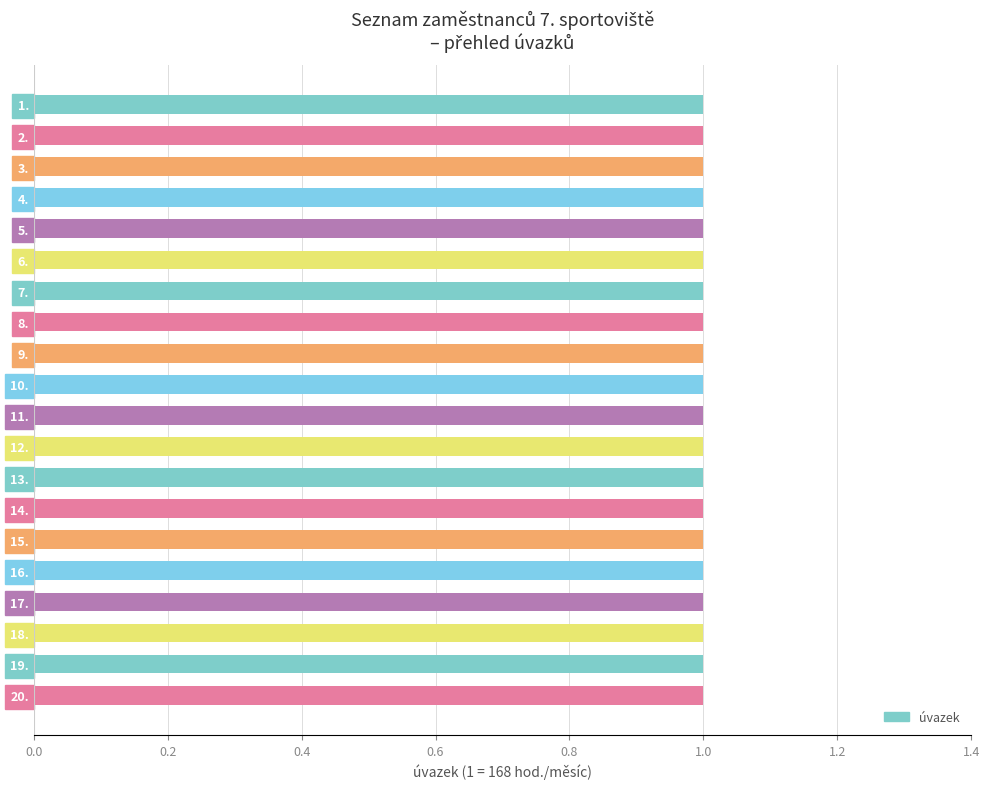

Which label corresponds to the largest value in the chart?

1.